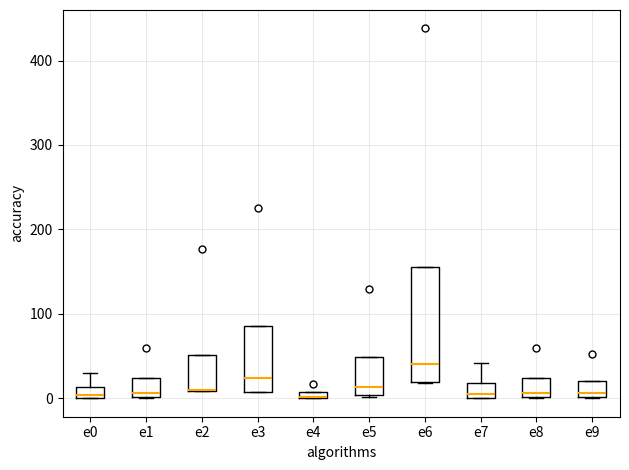

Which box is the tallest, from its lower edge to its upper edge?

e6